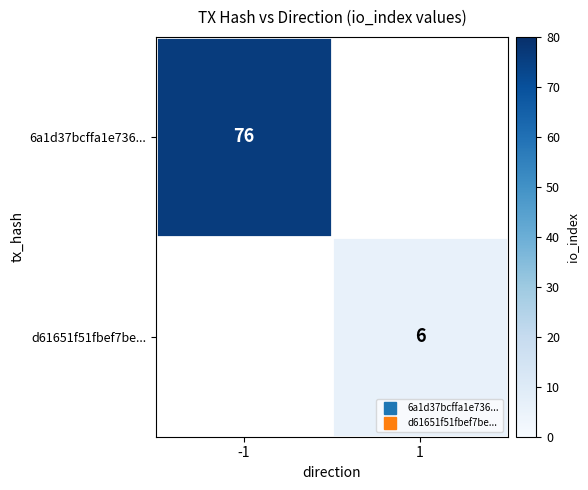

How many categories are shown in the chart?

2